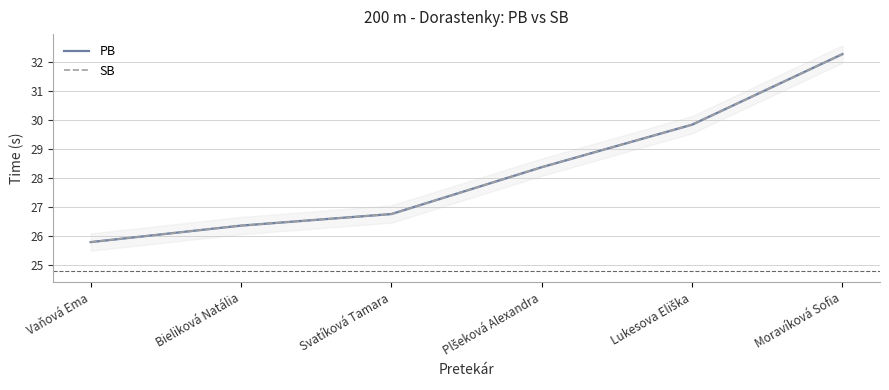

Which series has the largest total across all categories?

PB